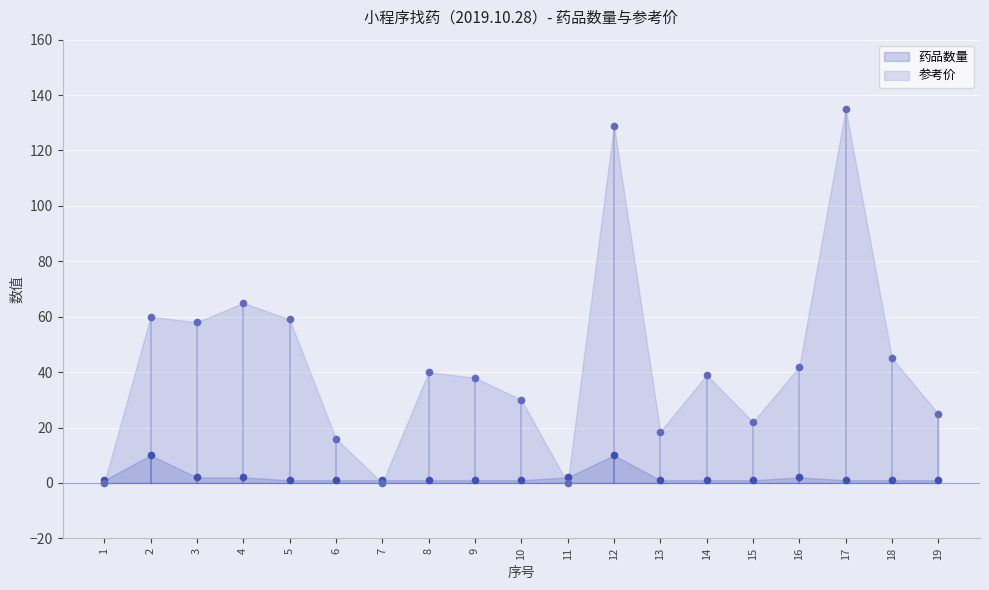

At how many categories does at least one series exceed 21?

14